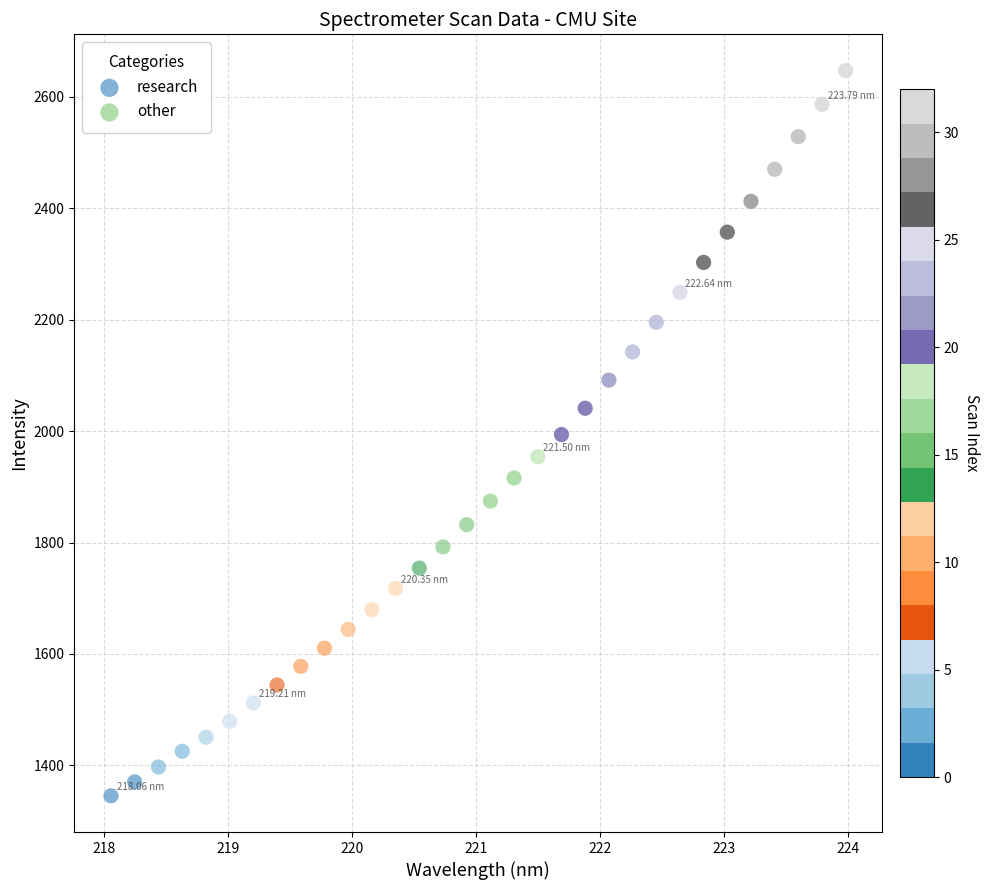

Which series reaches the minimum Y coordinate?

research